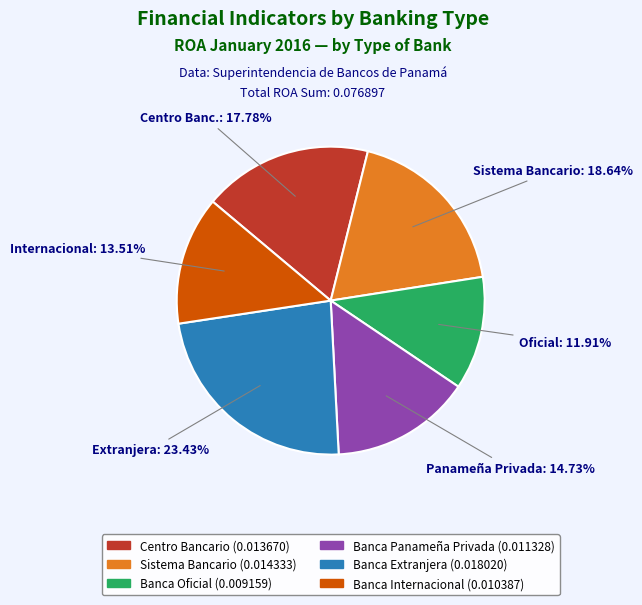

How many slices are in this pie chart?

6